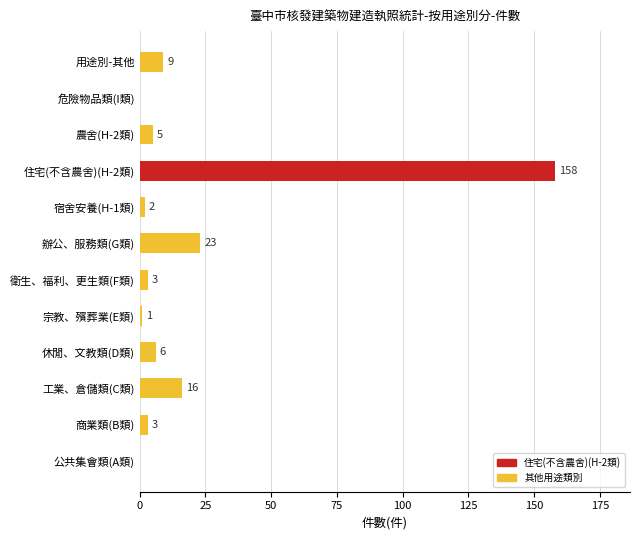

What is the sum of the values at 宗教、殯葬業(E類) and 衛生、福利、更生類(F類)?

4